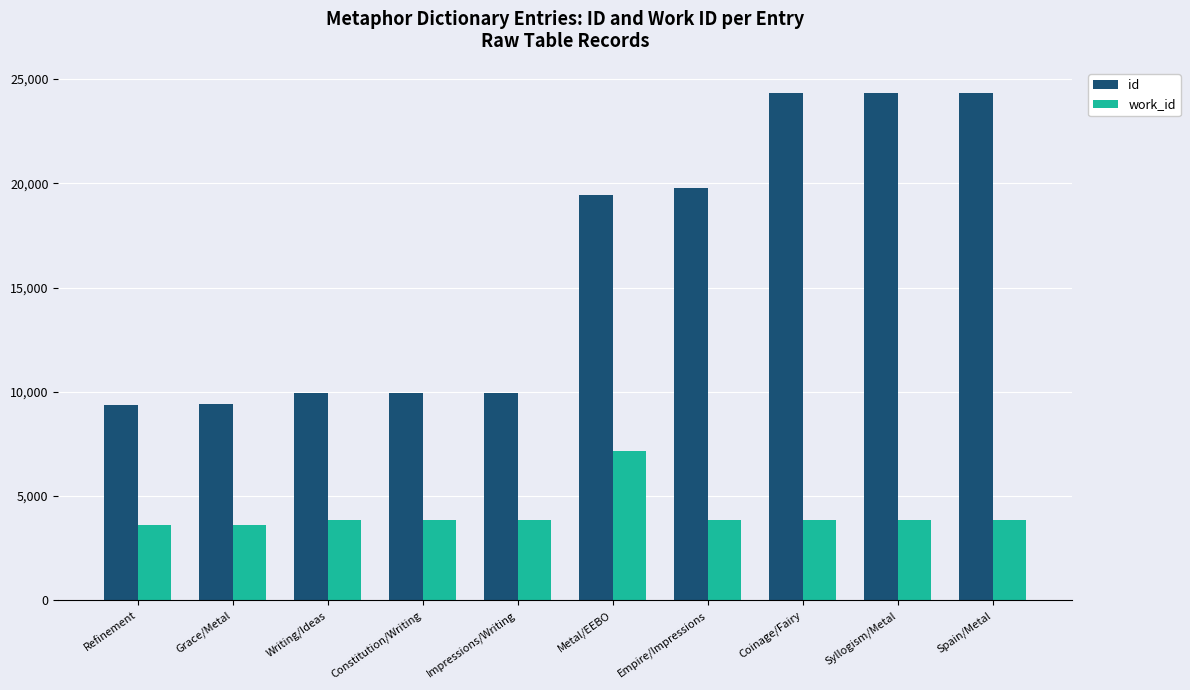

What is the sum of all id values?

160876